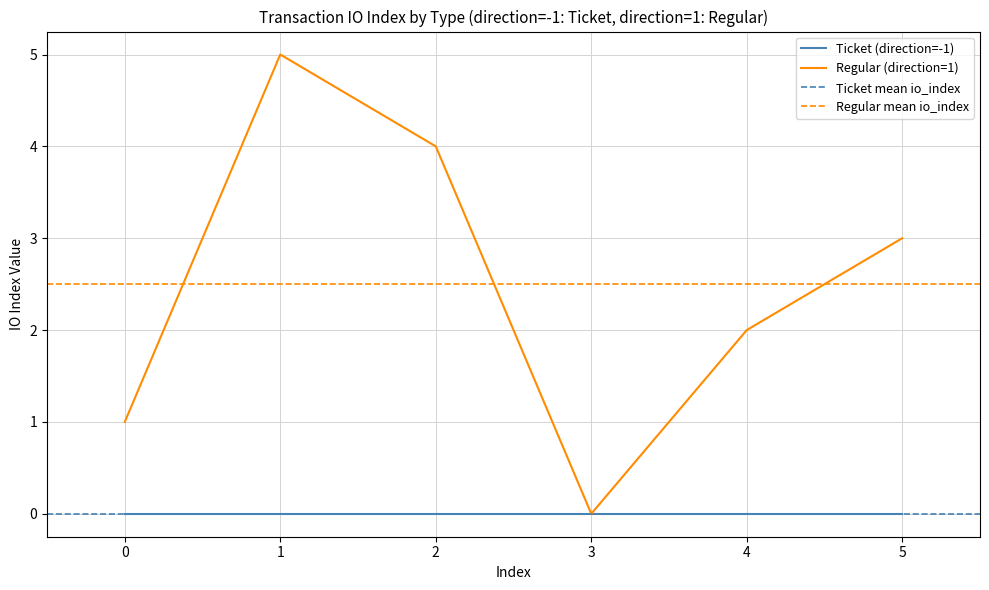

What is the value of the 1st point from the left?

1